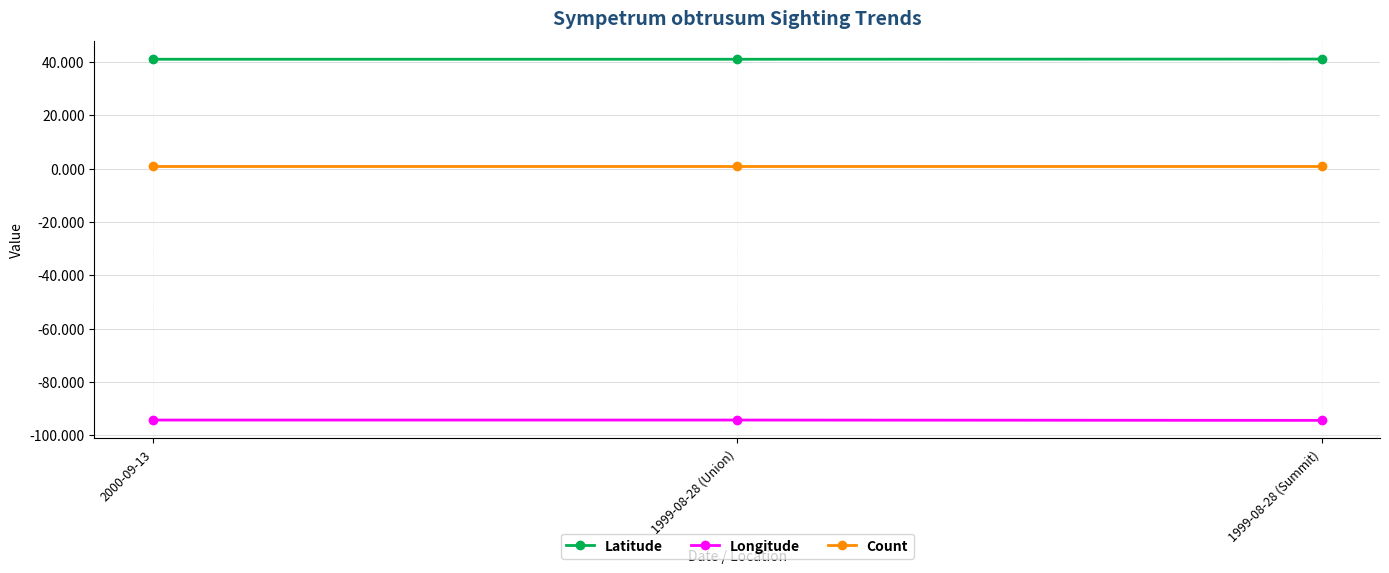

What is the average value of the Latitude series?

41.0